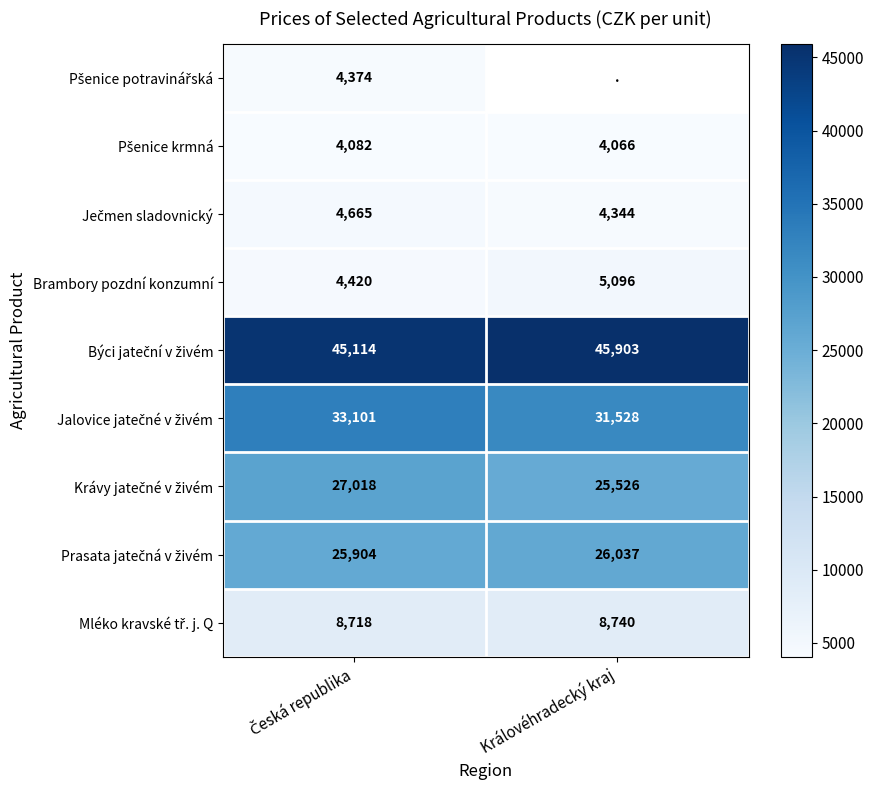

How many Jalovice jatečné v živém values are between 31528 and 33101?

2